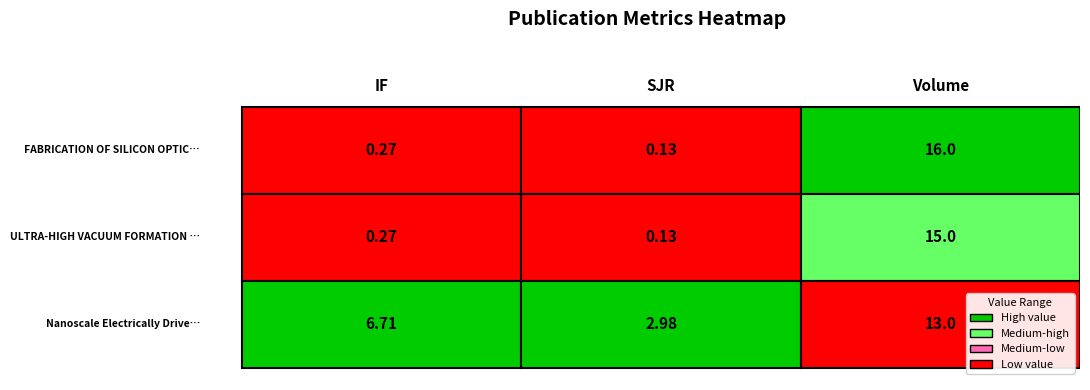

Rank the series by their maximum value, from lowest to highest.

Nanoscale Electrically Driven Light Sou, ULTRA-HIGH VACUUM FORMATION OF SILVER F, FABRICATION OF SILICON OPTICAL NANOANTE